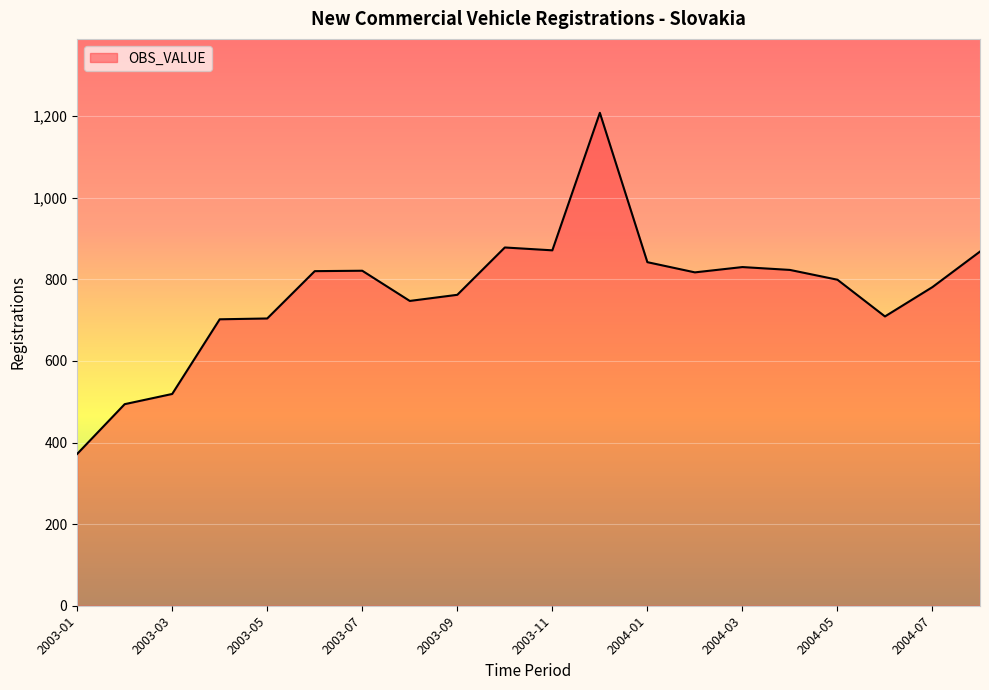

What is the difference between the maximum and minimum values?

836